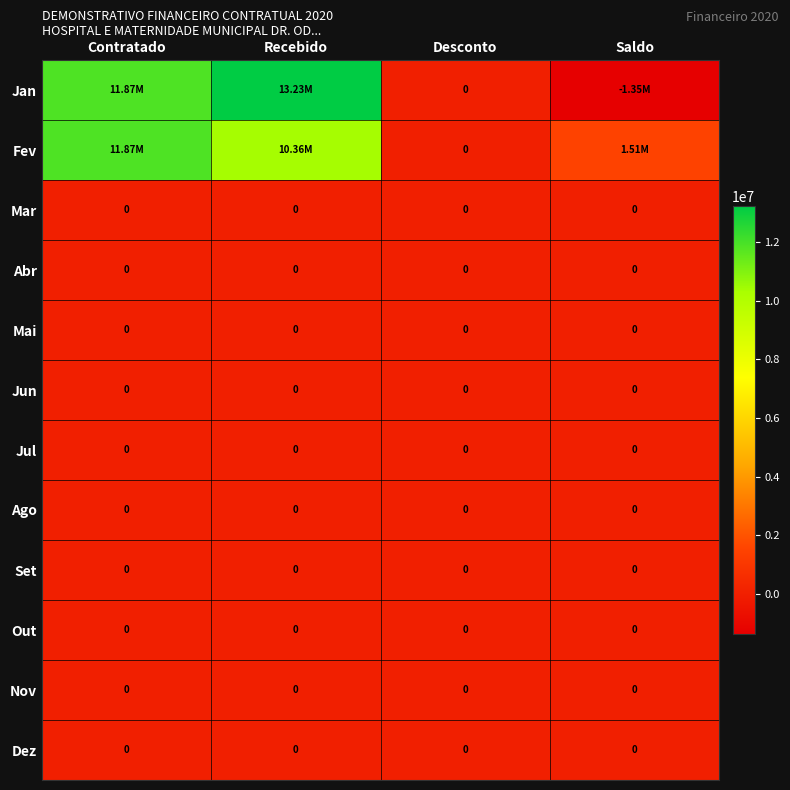

The Fev series shows 11872838.6 at Contratado. True or false?

True